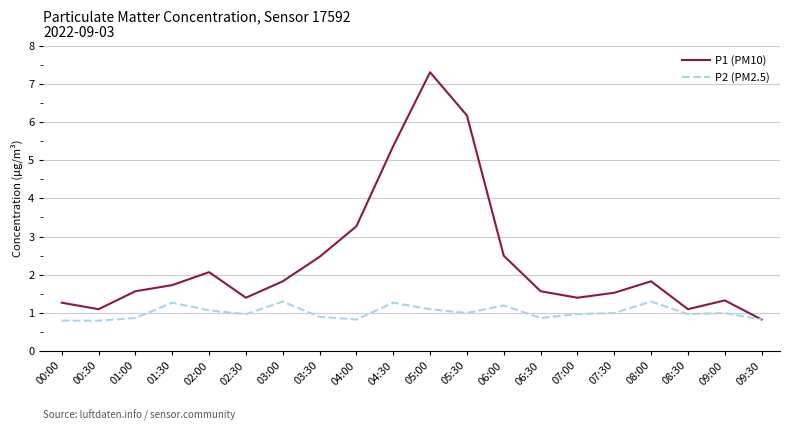

What is the lowest value of the P2 (PM2.5) series?

0.8